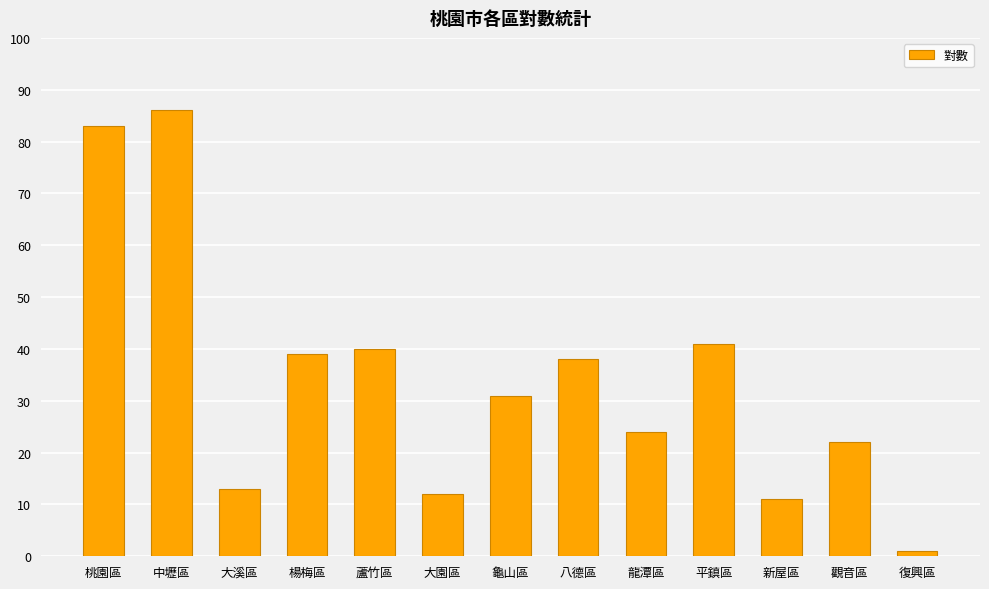

How many categories are shown in the chart?

13